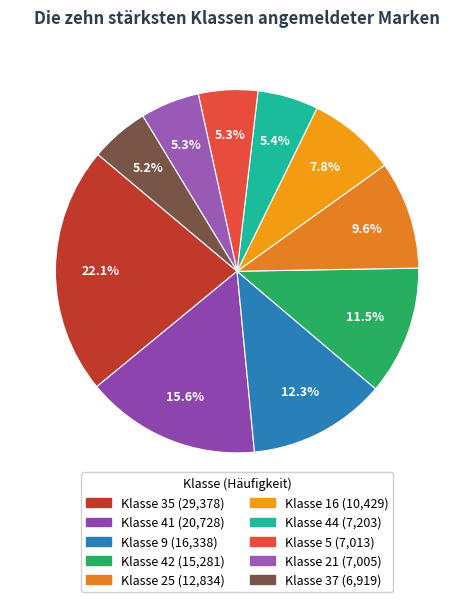

Count the number of slices in the pie.

10